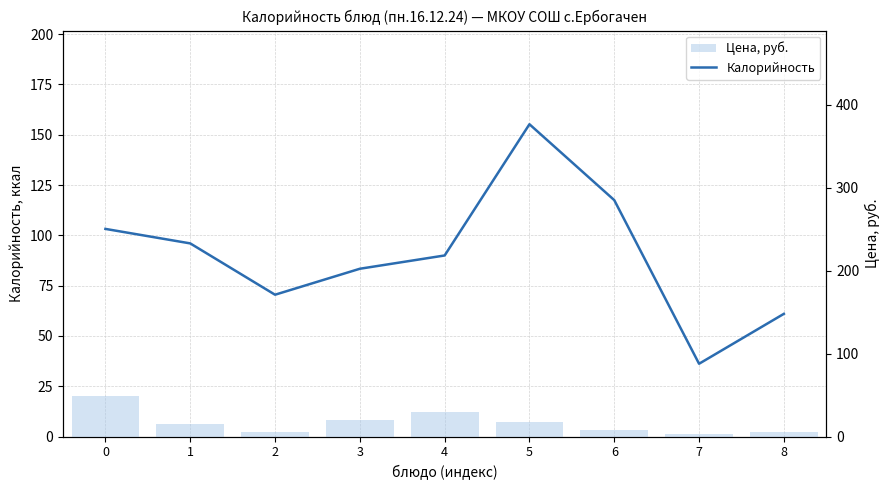

Which label corresponds to the smallest value in the chart?

7